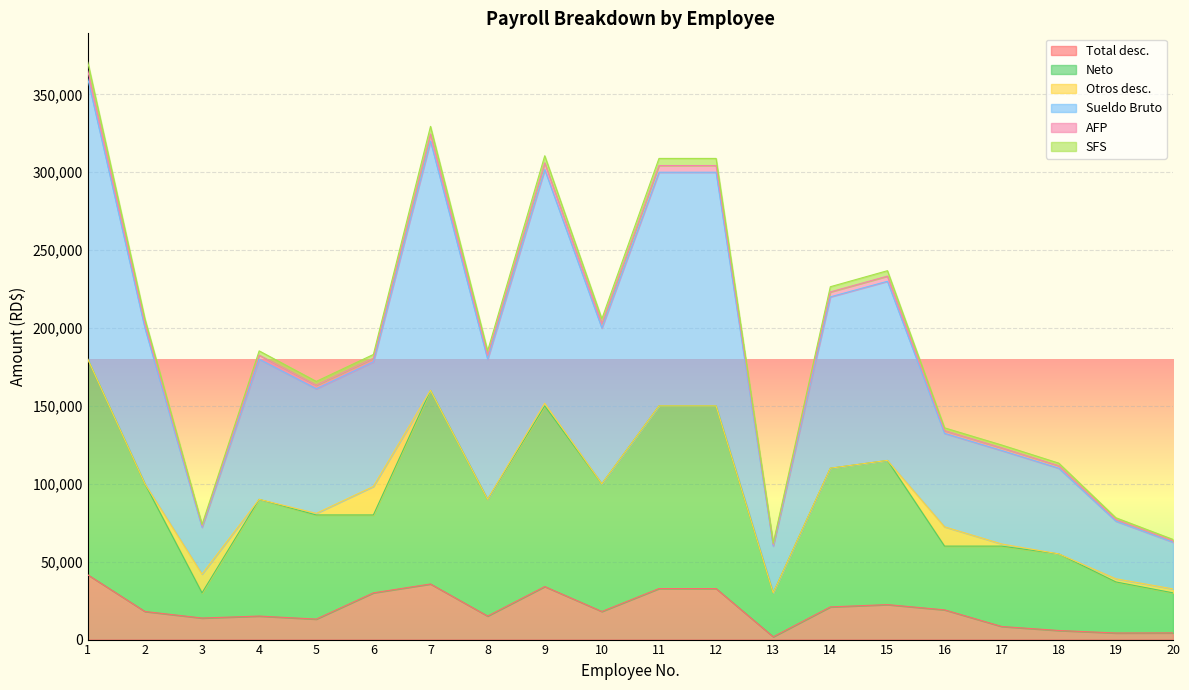

What is the maximum value for Total desc.?

41586.4